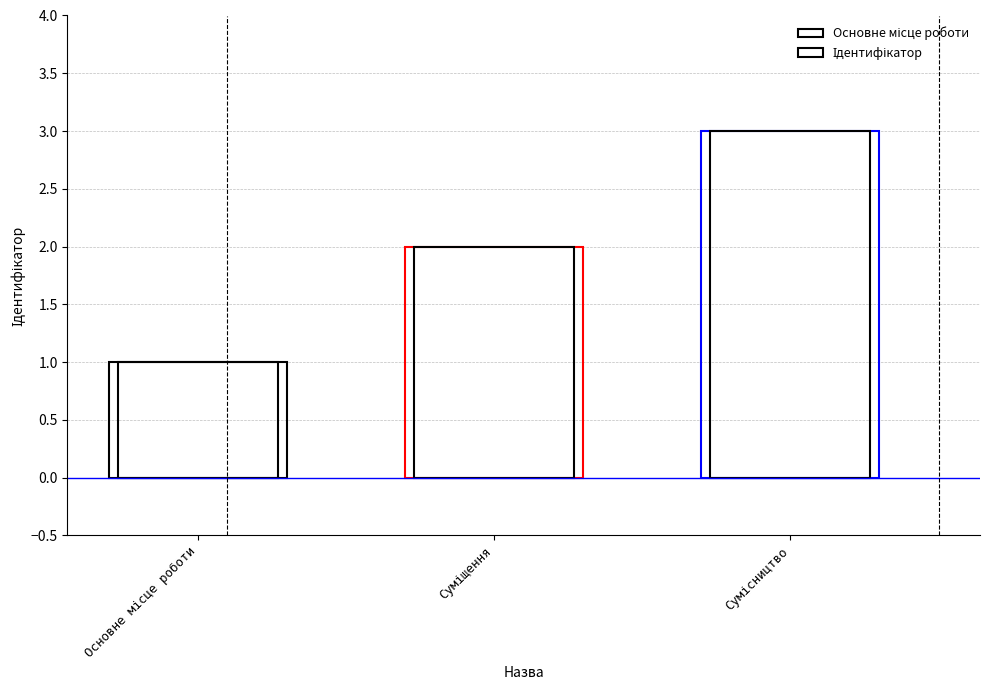

Which label corresponds to the smallest value in the chart?

Основне місце роботи